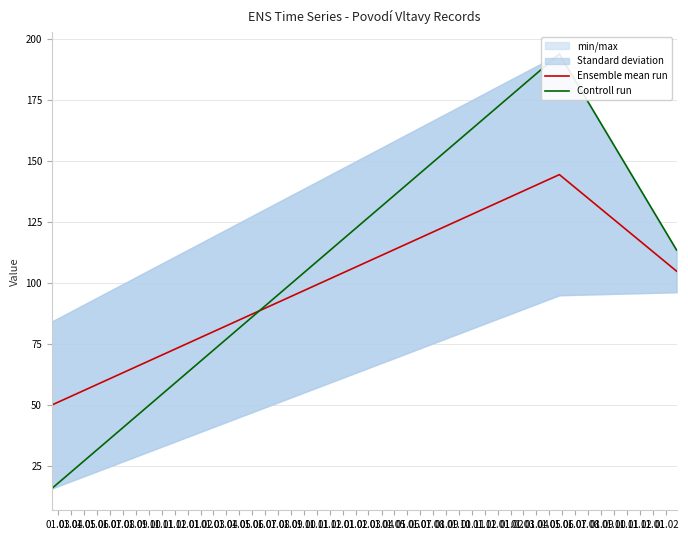

Which series changed the most between 01.03 and 01.04?

Controll run